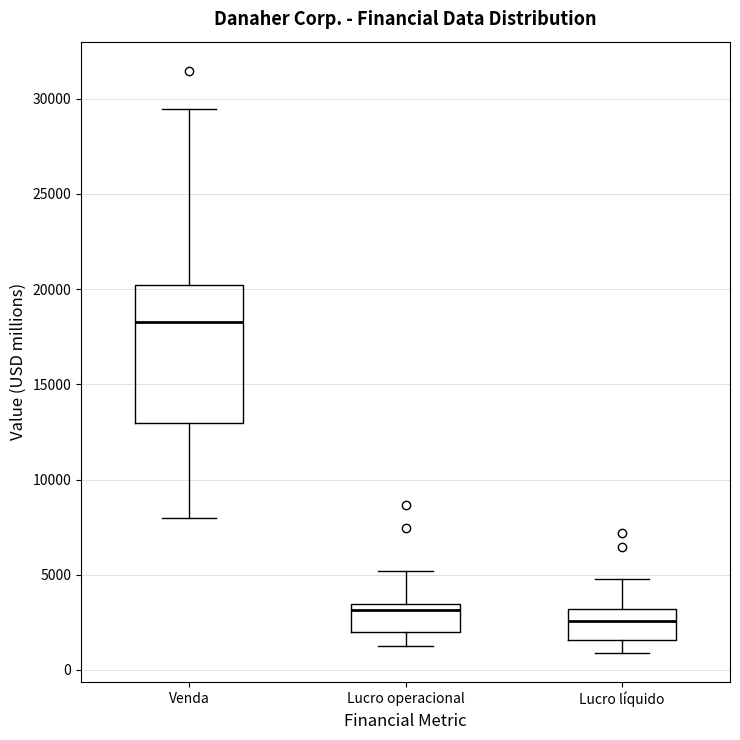

Which box is the tallest, from its lower edge to its upper edge?

Venda